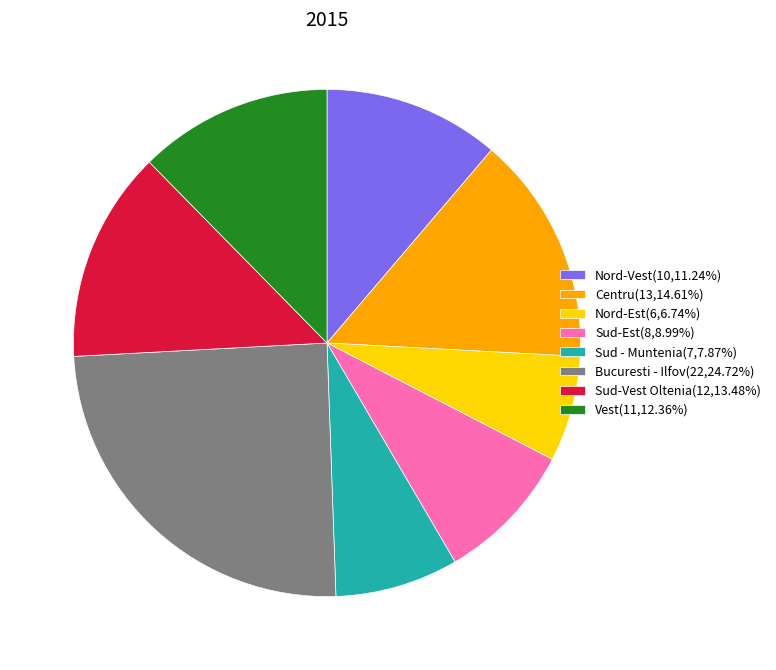

Count the number of slices in the pie.

8